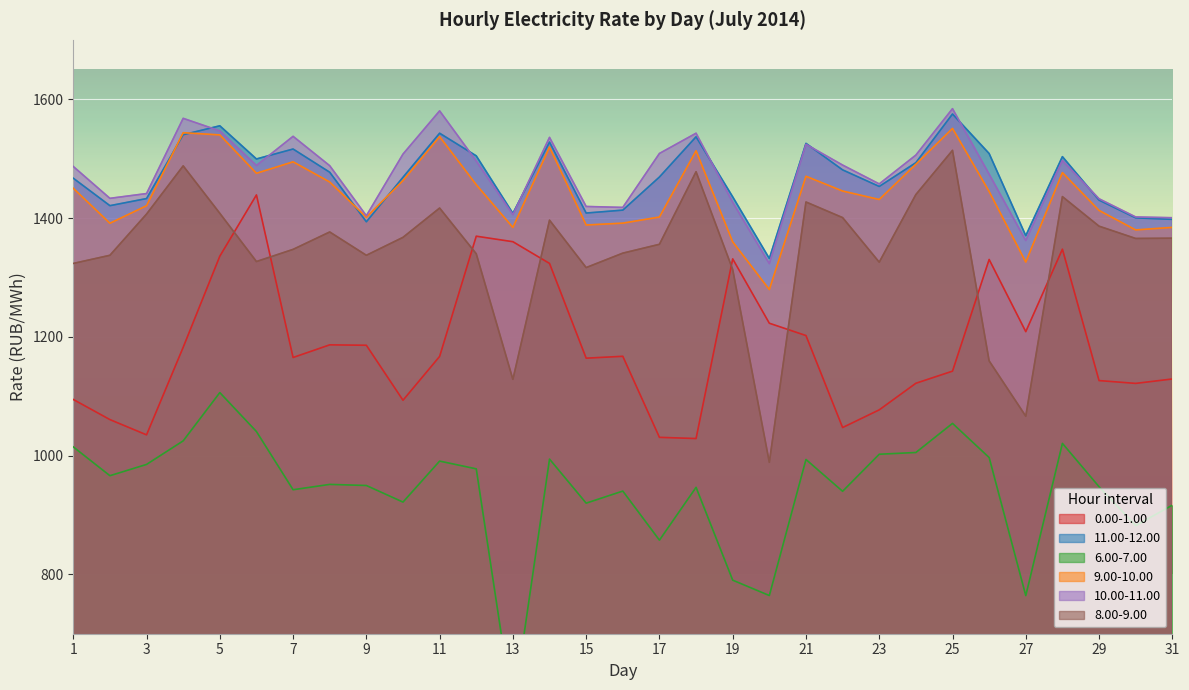

Rank the categories by 6.00-7.00 value from highest to lowest.

5, 25, 6, 4, 28, 1, 24, 23, 26, 14, 21, 11, 3, 12, 2, 8, 9, 29, 18, 7, 16, 22, 10, 15, 31, 30, 17, 19, 20, 27, 13